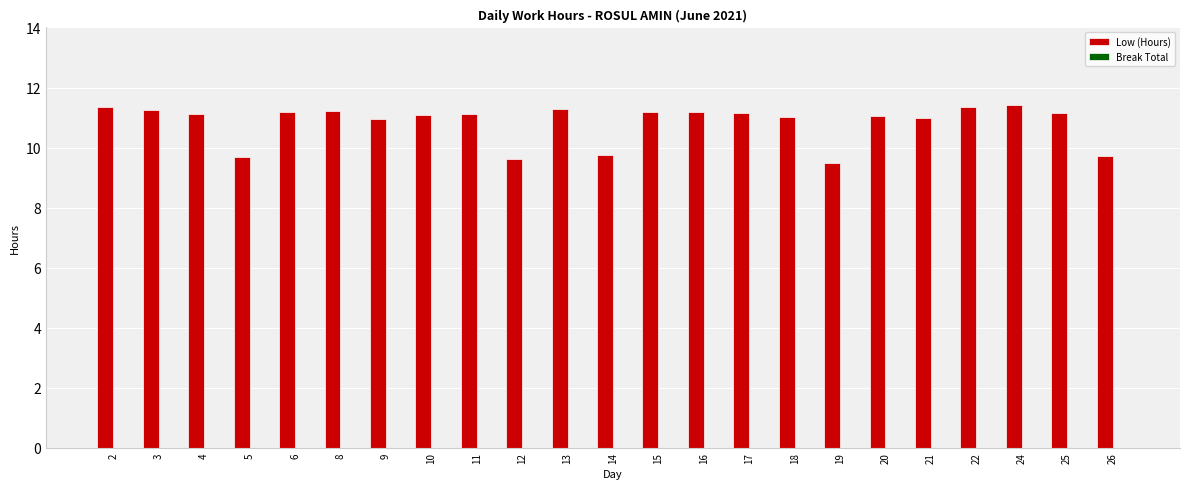

What is the value of the 12th bar from the left?

9.7